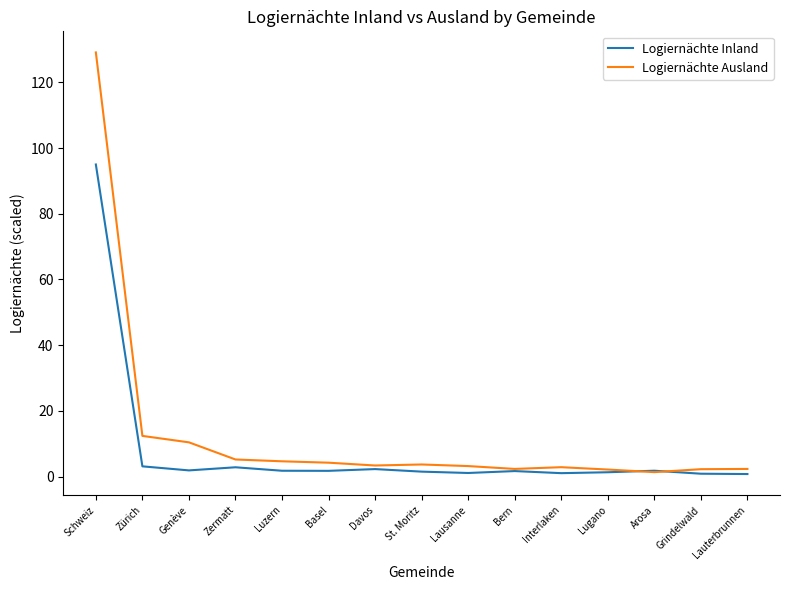

Which category has the highest value across all series?

Schweiz